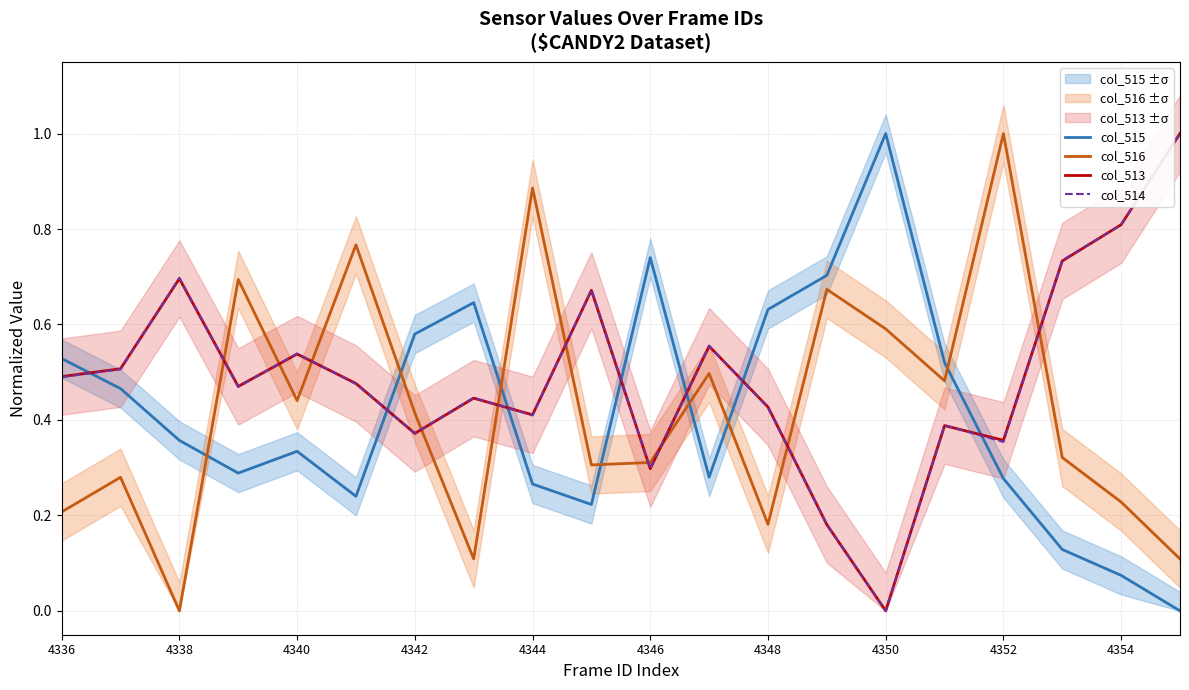

How many lines are shown in the chart?

4